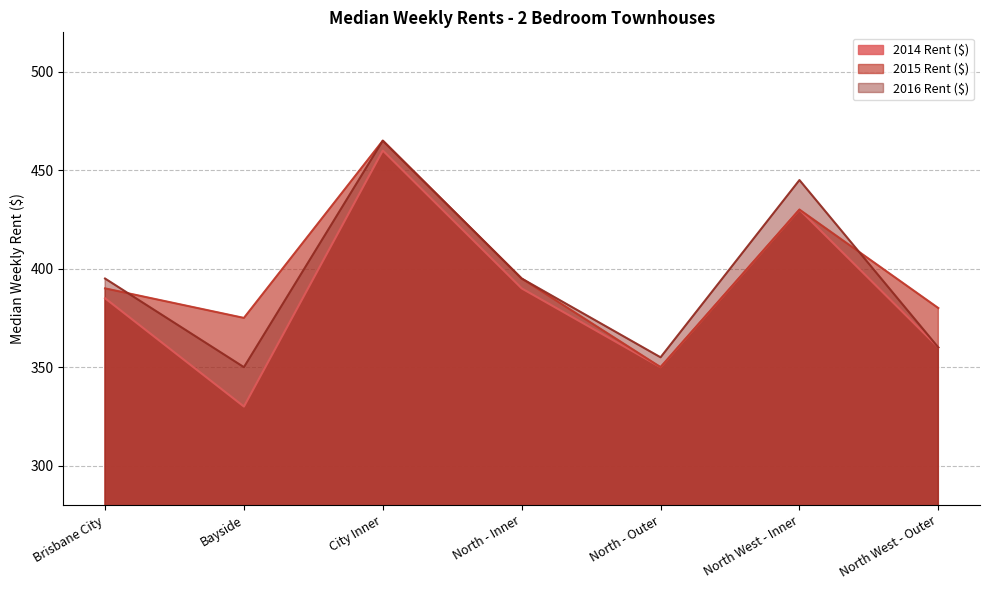

What is the maximum value shown in the chart?

465